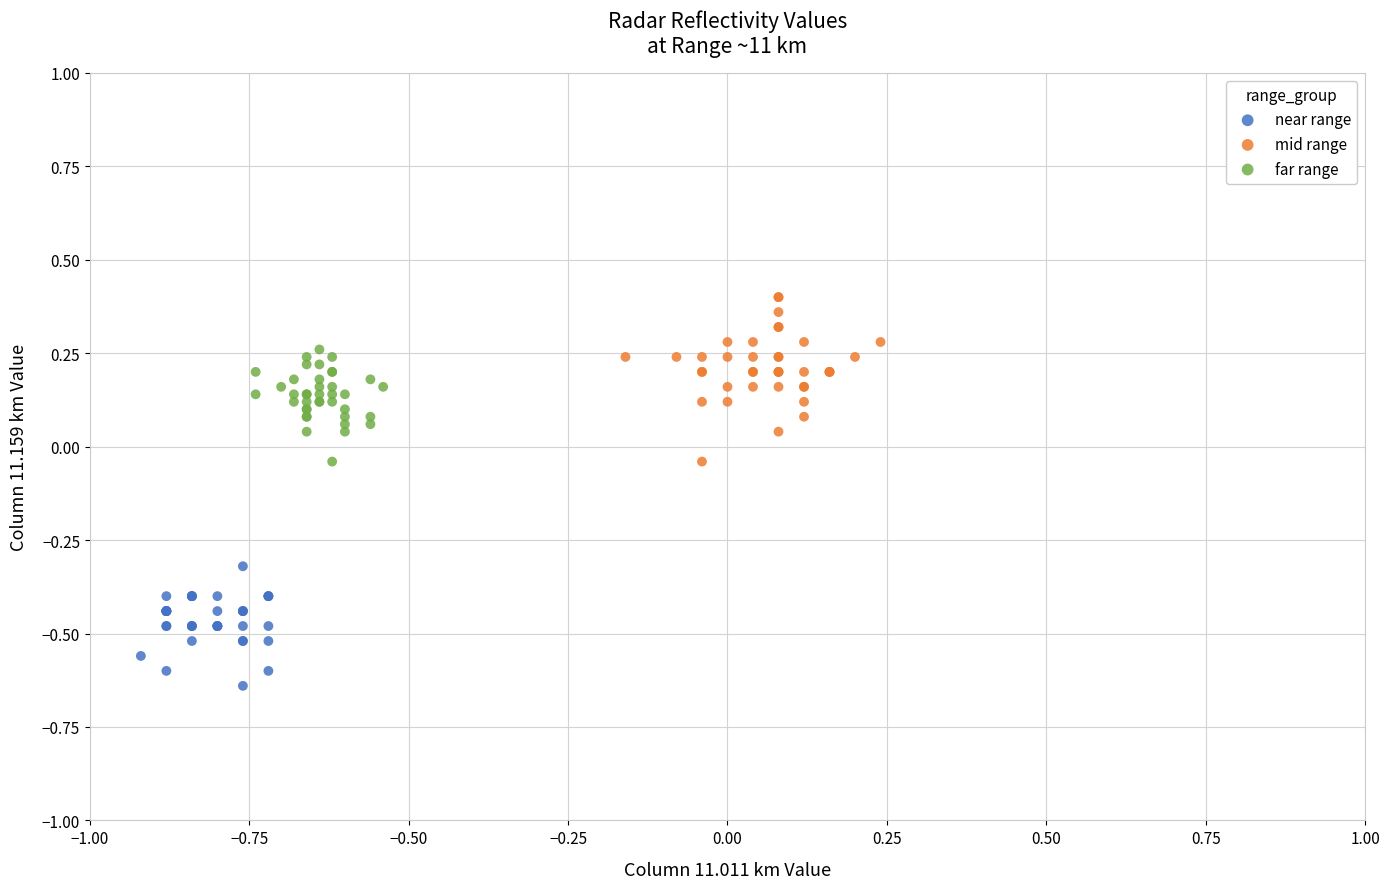

Which series reaches the minimum Y coordinate?

near range